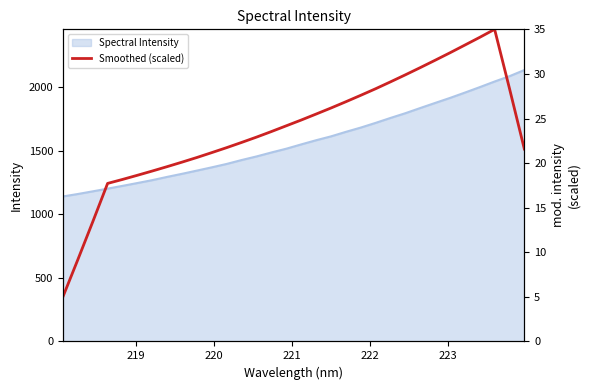

What is the greatest value displayed?

35.0